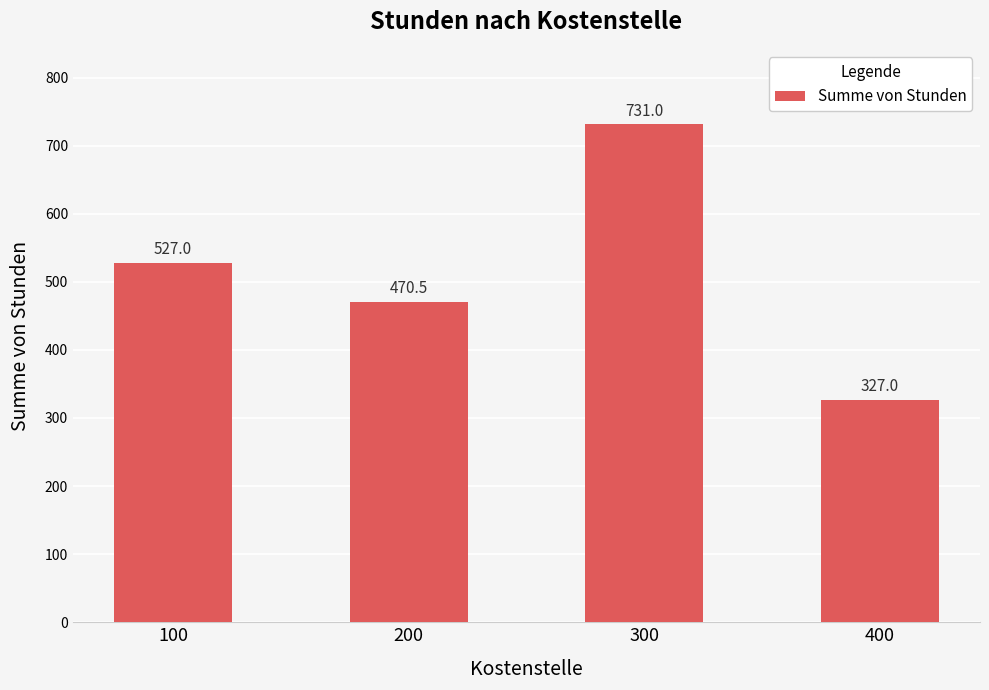

List the labels in order of value, largest first.

300, 100, 200, 400